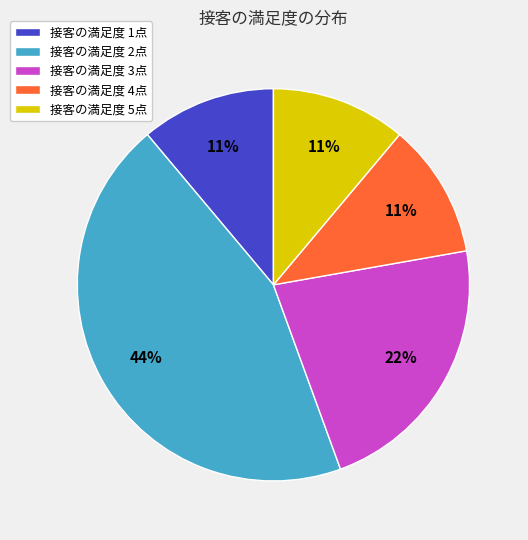

To the nearest percent, what is the average slice percentage?

20%